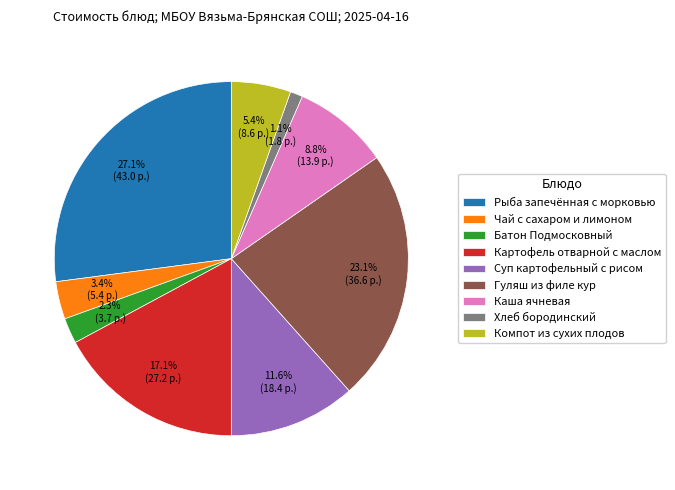

Do Чай с сахаром и лимоном and Хлеб бородинский together represent more than half of the pie?

No